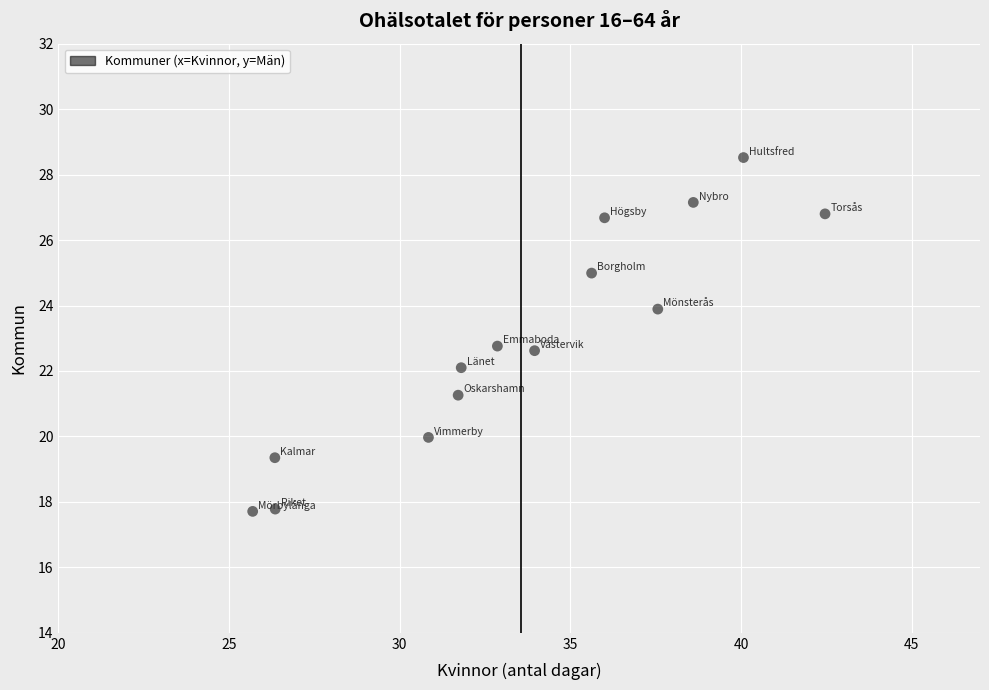

What is the range of Y values (max minus min)?

10.8